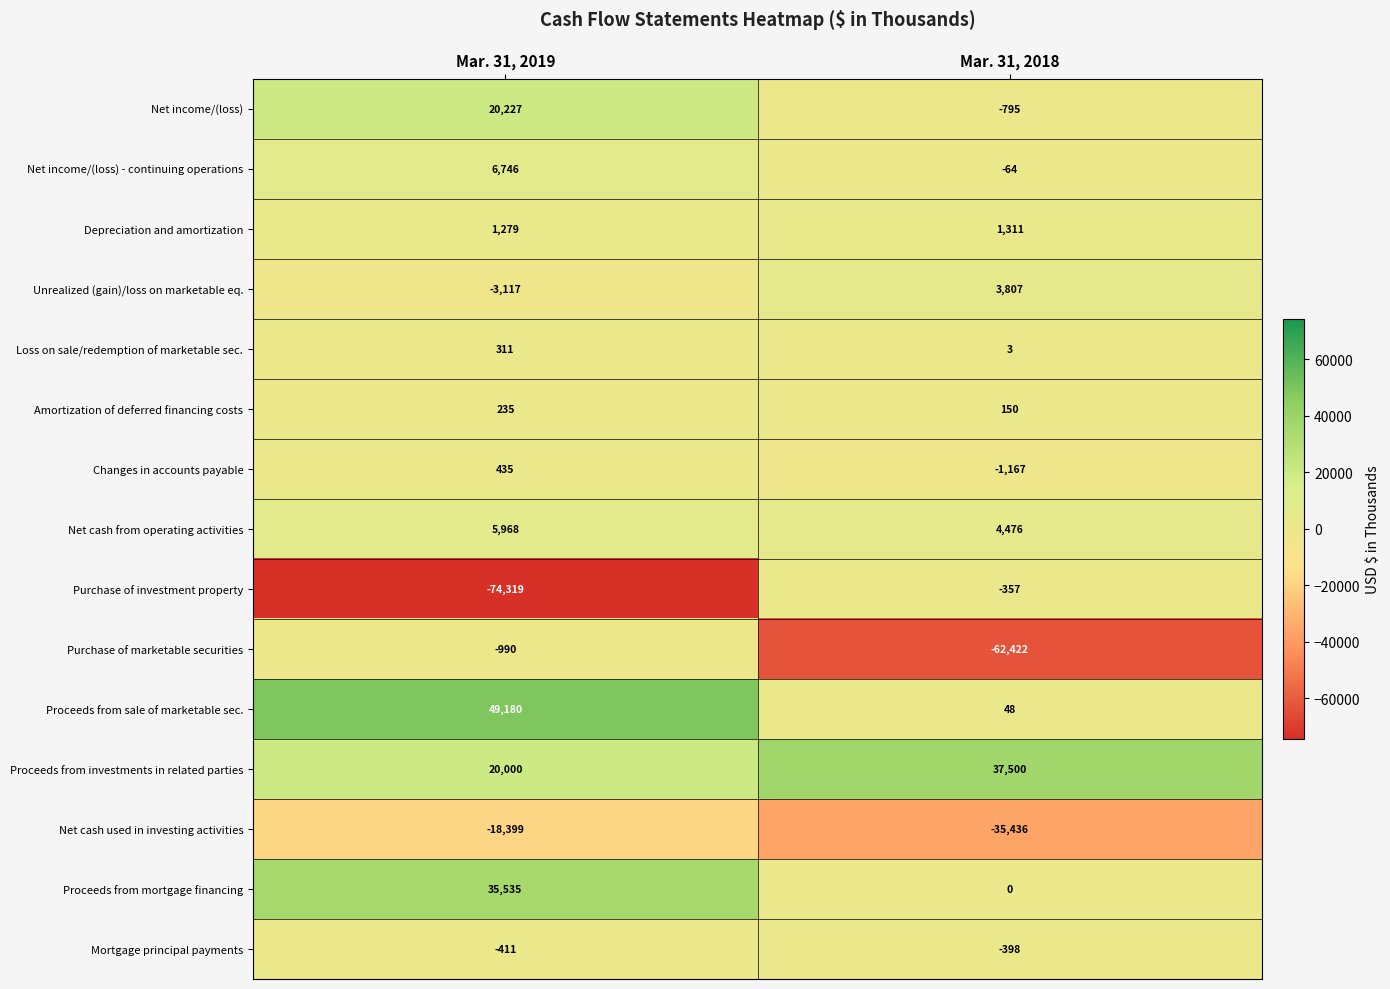

List the series in order of their peak value, highest first.

Proceeds from sale of marketable sec., Proceeds from investments in related parties, Proceeds from mortgage financing, Net income/(loss), Net income/(loss) - continuing operations, Net cash from operating activities, Unrealized (gain)/loss on marketable eq., Depreciation and amortization, Changes in accounts payable, Loss on sale/redemption of marketable sec., Amortization of deferred financing costs, Purchase of investment property, Mortgage principal payments, Purchase of marketable securities, Net cash used in investing activities